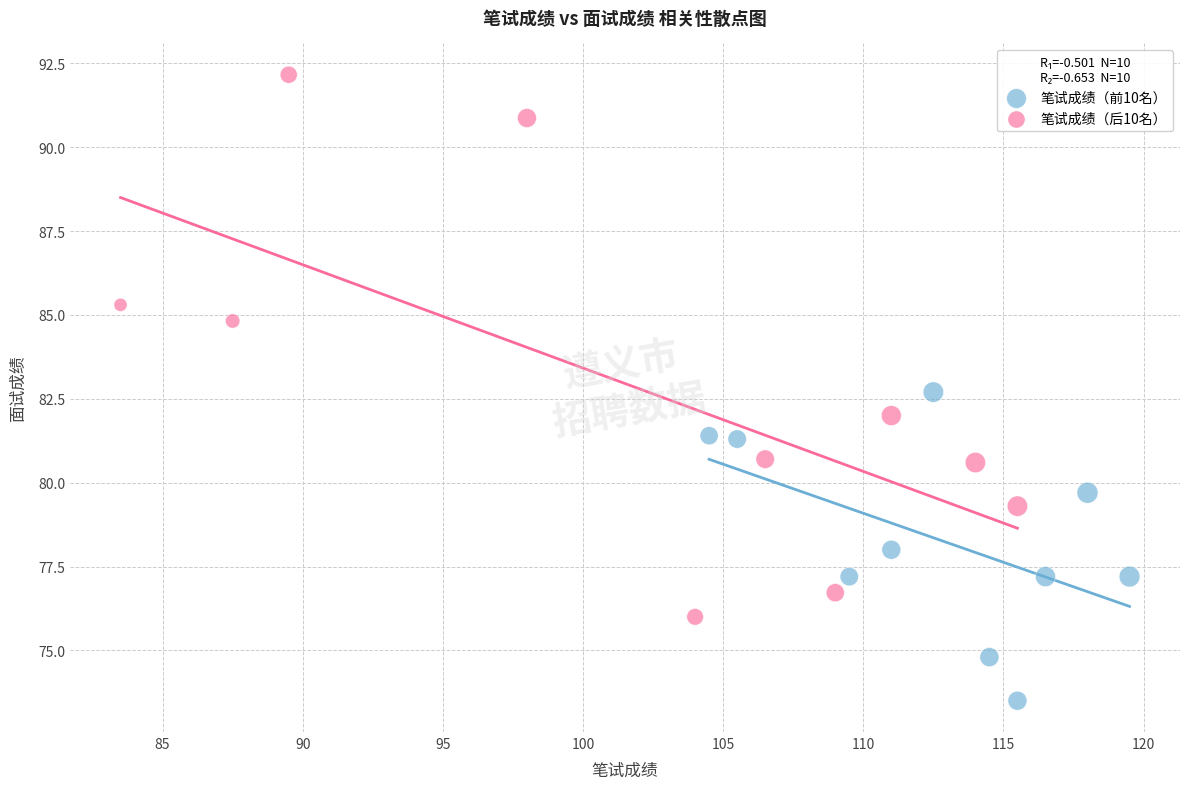

Which series has the widest spread of Y values?

笔试成绩（后10名）